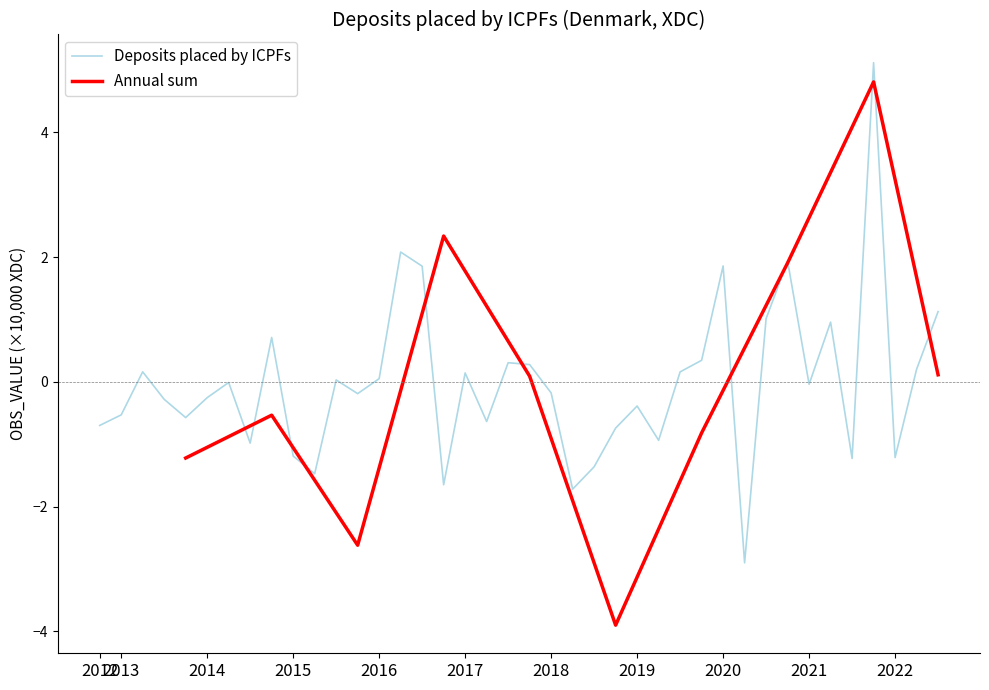

Reading left to right, extract all data points from this chart.

2012-Q4=-0.7	2013-Q1=-0.5	2013-Q2=0.2	2013-Q3=-0.3	2013-Q4=-0.6	2014-Q1=-0.3	2014-Q2=-0.0	2014-Q3=-1.0	2014-Q4=0.7	2015-Q1=-1.2	2015-Q2=-1.5	2015-Q3=0.0	2015-Q4=-0.2	2016-Q1=0.1	2016-Q2=2.1	2016-Q3=1.9	2016-Q4=-1.7	2017-Q1=0.1	2017-Q2=-0.6	2017-Q3=0.3	2017-Q4=0.3	2018-Q1=-0.2	2018-Q2=-1.7	2018-Q3=-1.4	2018-Q4=-0.7	2019-Q1=-0.4	2019-Q2=-0.9	2019-Q3=0.2	2019-Q4=0.3	2020-Q1=1.9	2020-Q2=-2.9	2020-Q3=1.0	2020-Q4=1.9	2021-Q1=-0.0	2021-Q2=1.0	2021-Q3=-1.2	2021-Q4=5.1	2022-Q1=-1.2	2022-Q2=0.2	2022-Q3=1.1